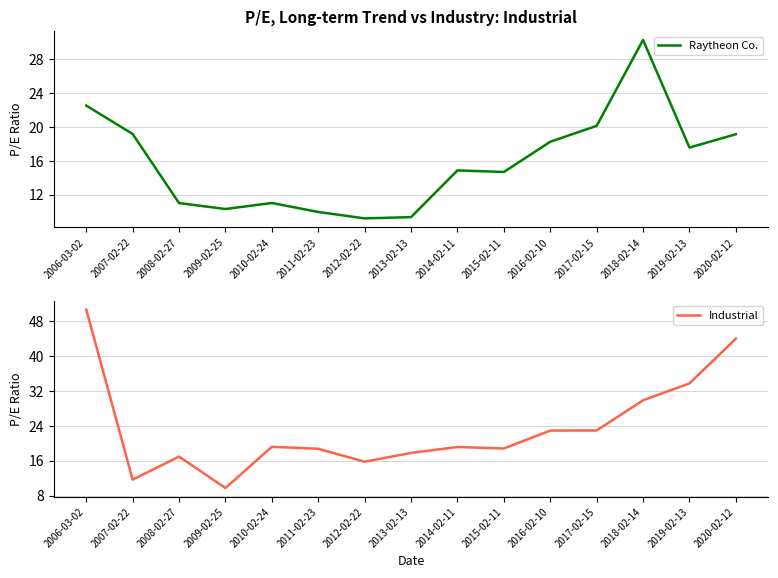

Rank the series by their average value, from highest to lowest.

Industrial, Raytheon Co.